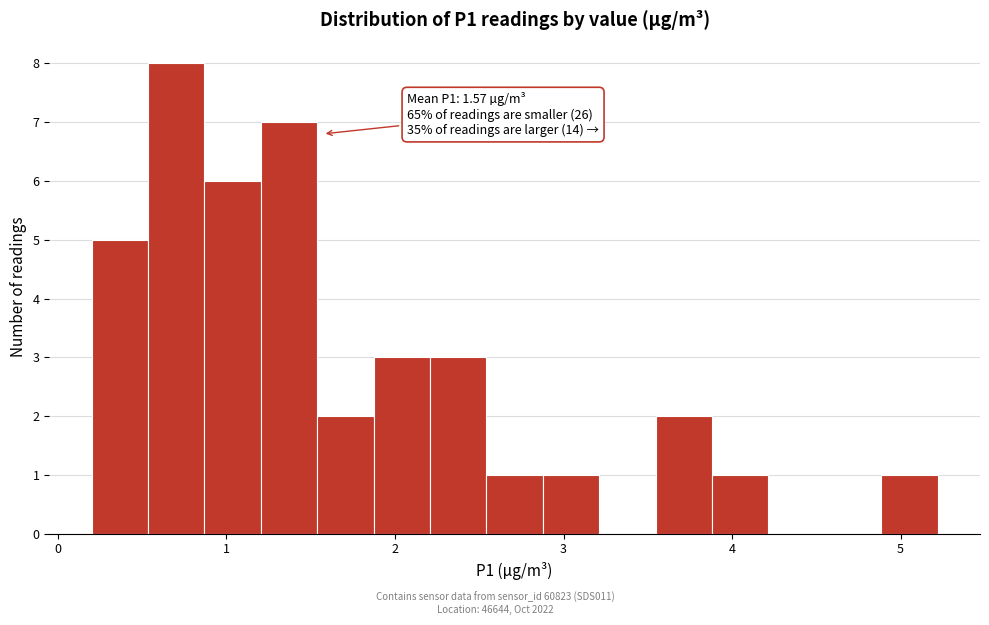

Around what value on the x-axis is the tallest bar? Give the approximate position of its centre, as read against the axis.

0.7